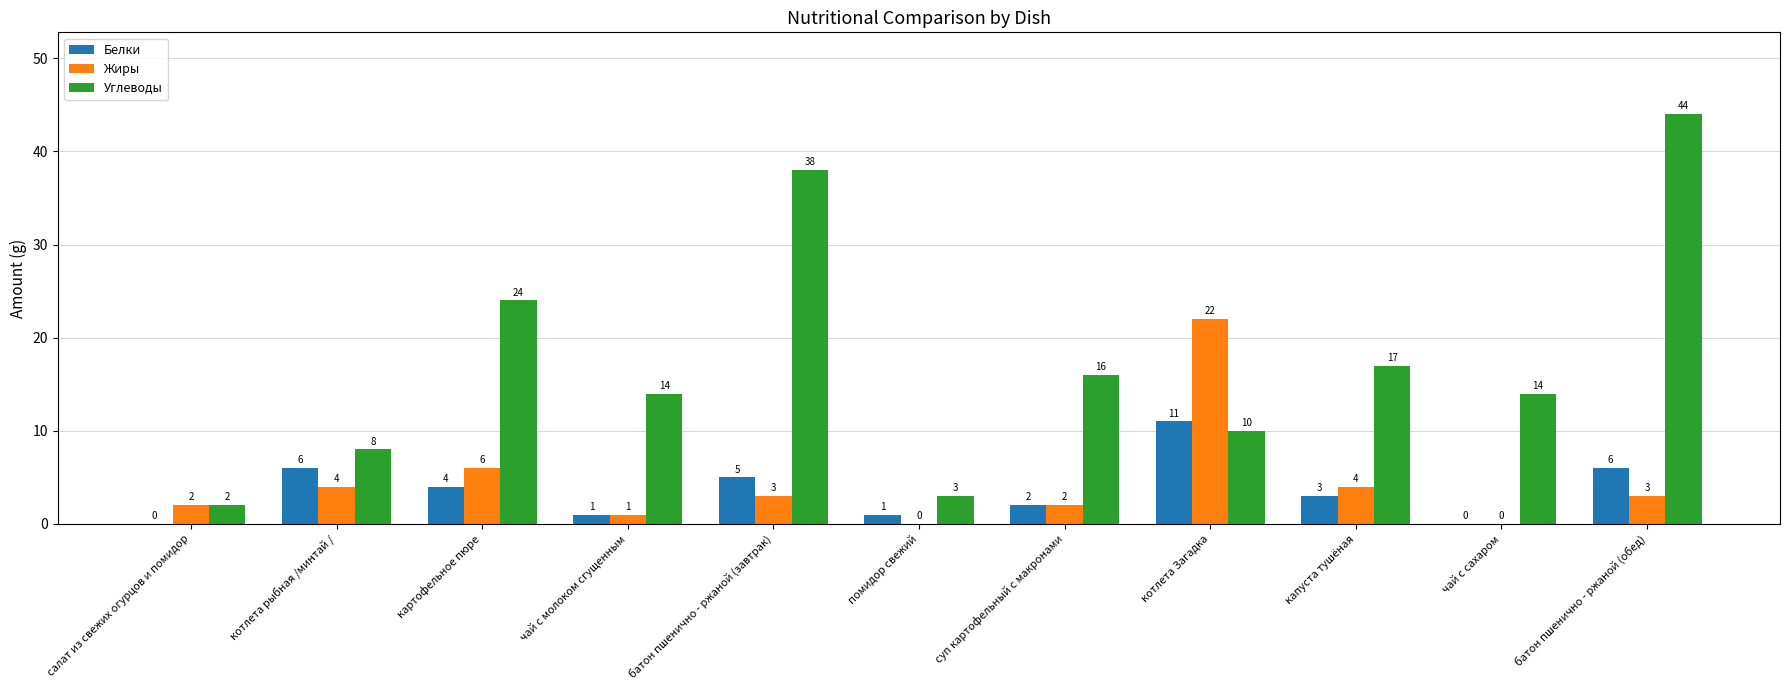

Where does the Жиры series first go above 3?

котлета рыбная /минтай /